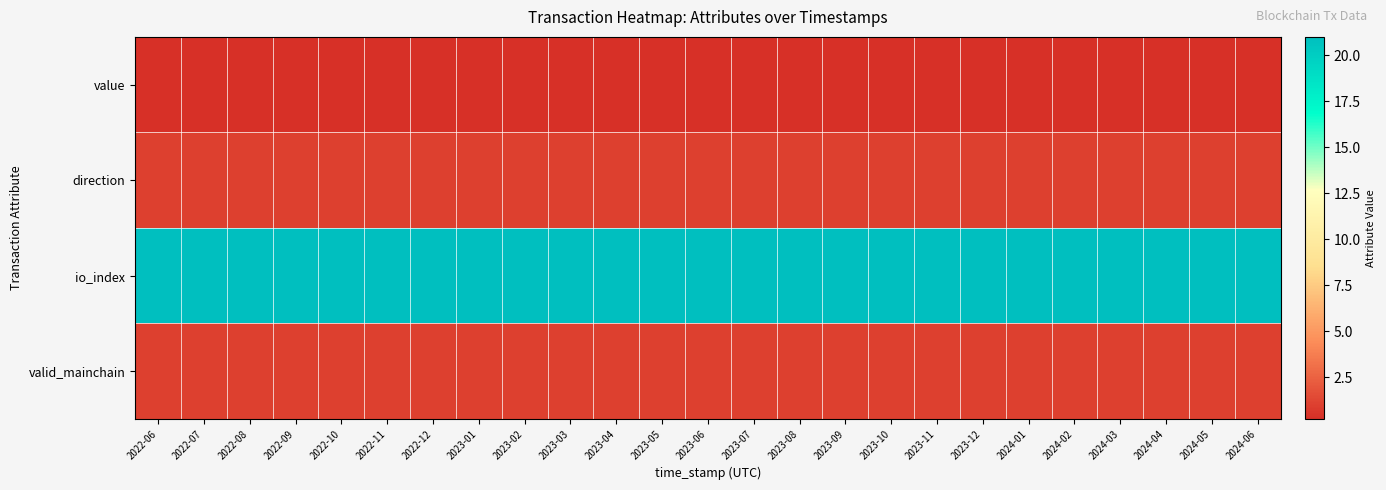

At which category does the chart reach its peak across all series?

2022-06